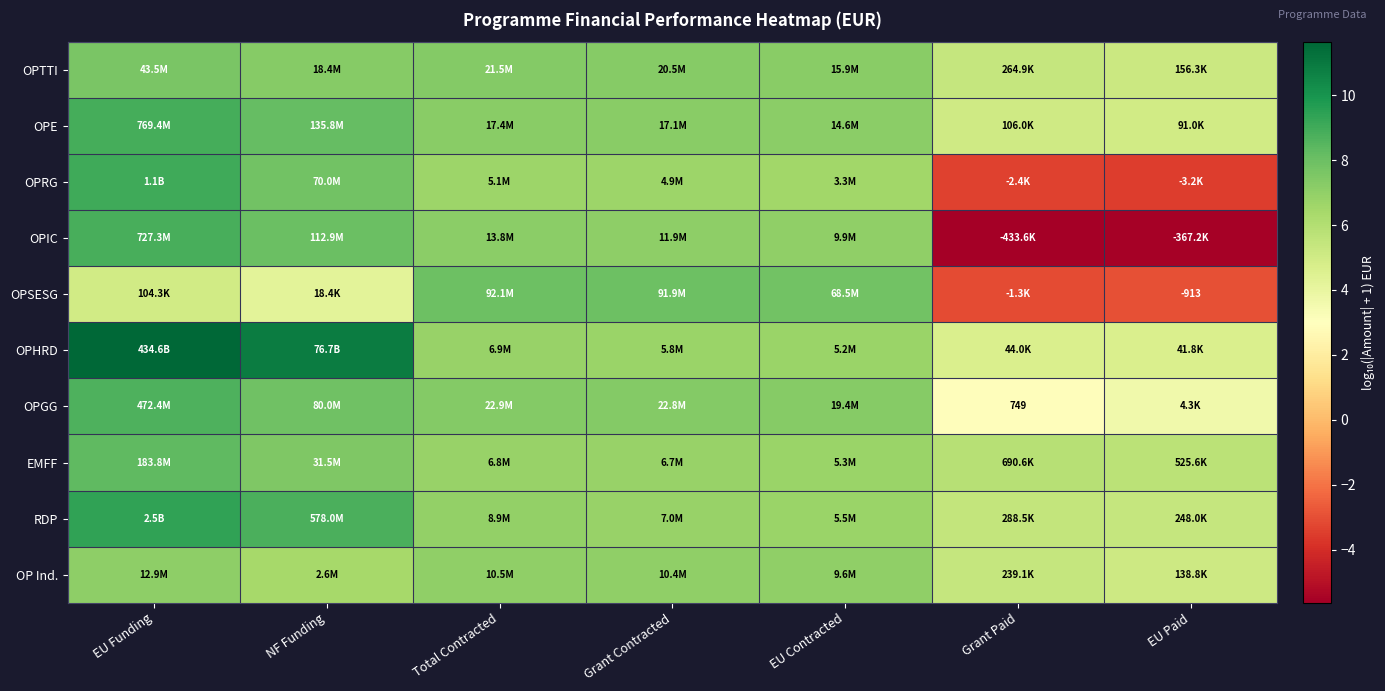

What is the difference between the maximum and minimum values in the OPTTI series?

2.4